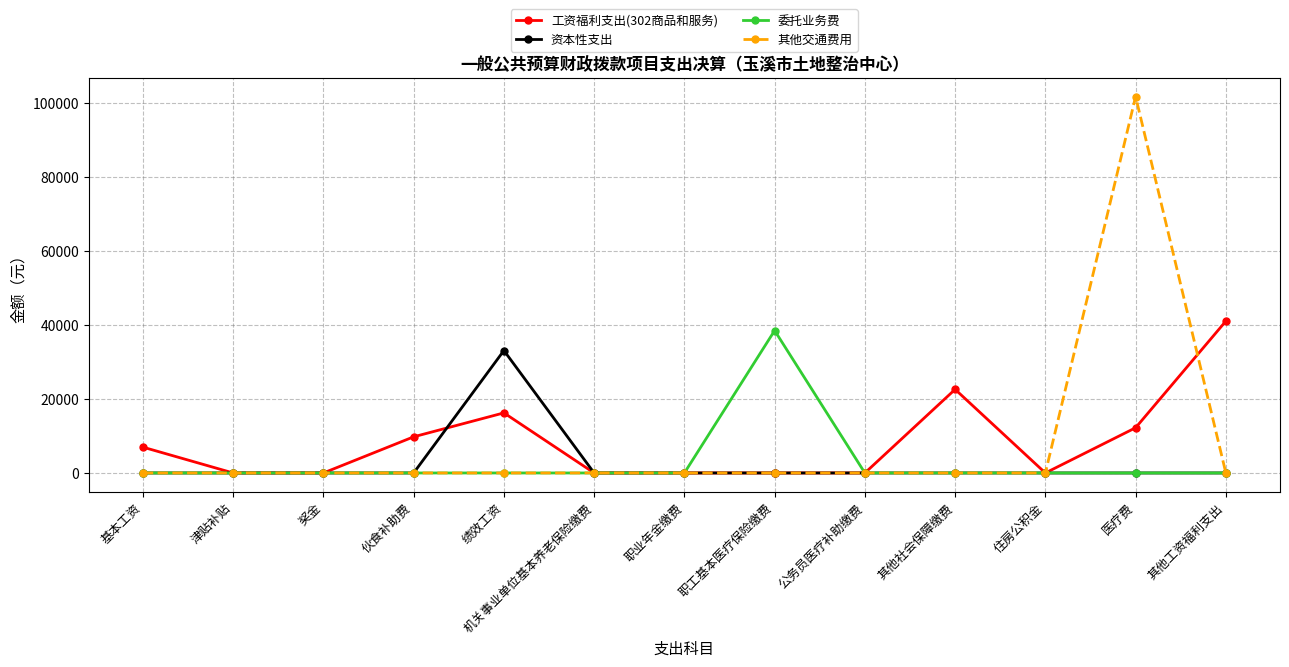

The 工资福利支出(302商品和服务) series shows 41048.8 at 其他工资福利支出. True or false?

True